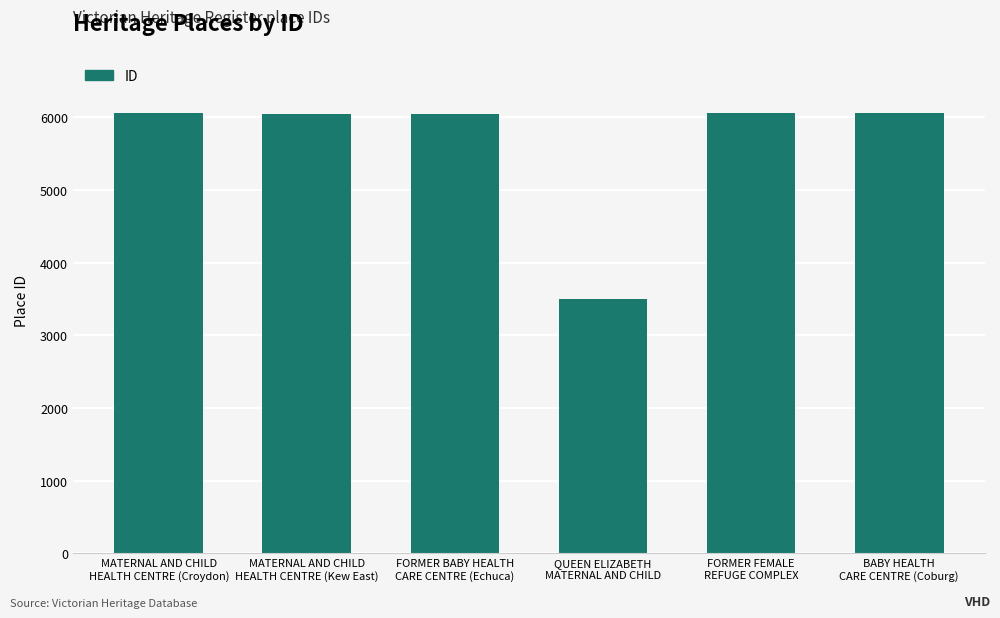

What is the value of the 6th bar from the left?

6053